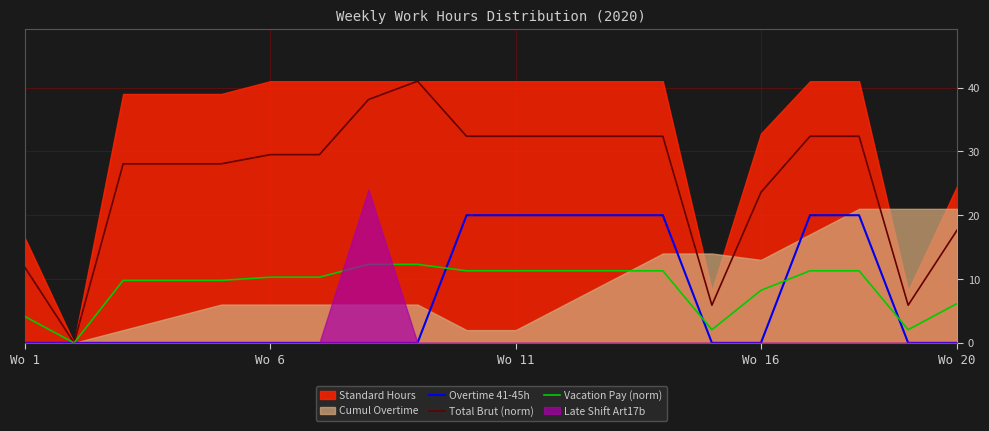

Which series has the widest spread of values?

Total Brut (norm)